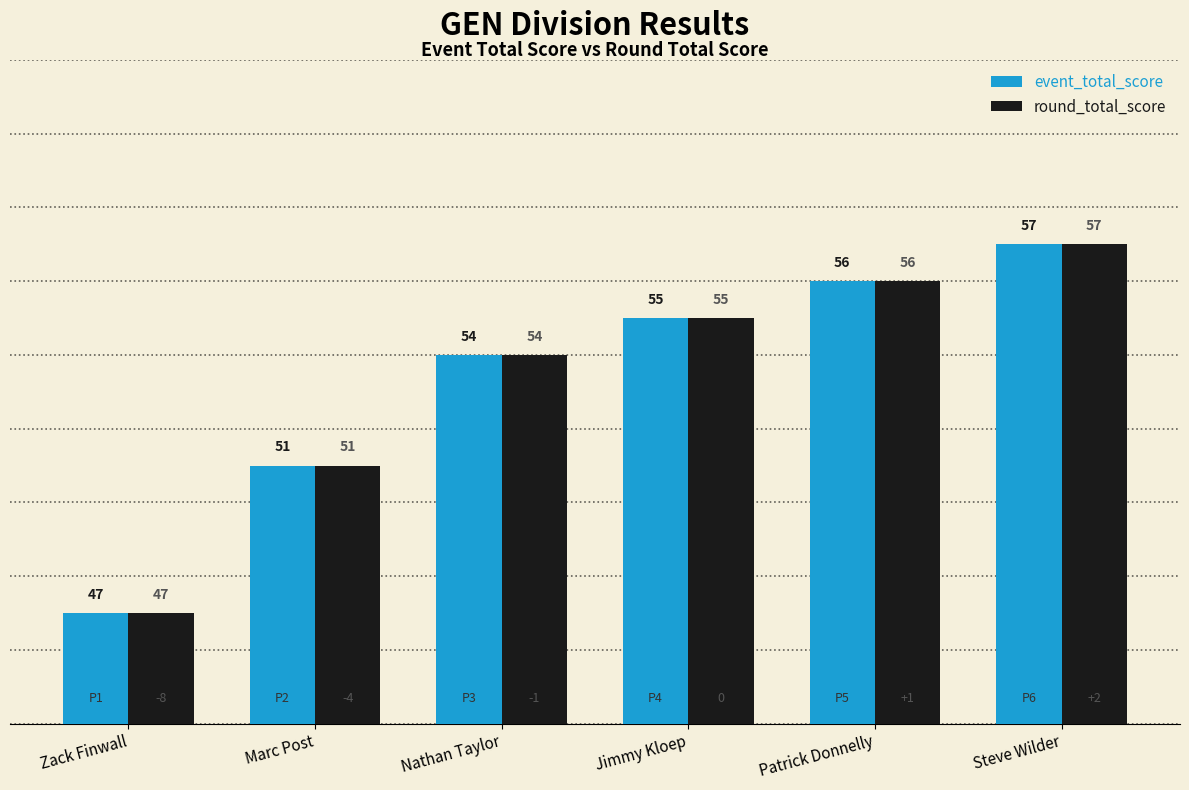

Does the chart contain stacked bars?

No